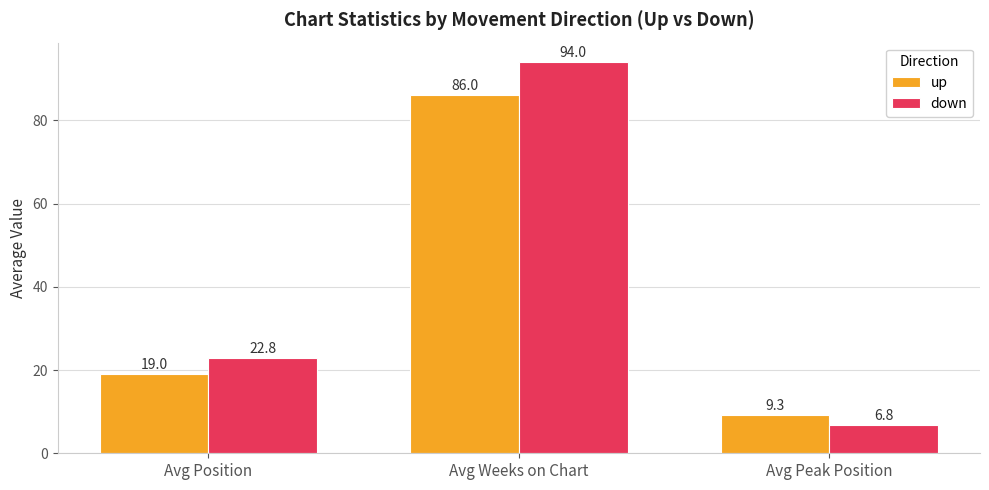

List the series in order of their peak value, highest first.

down, up